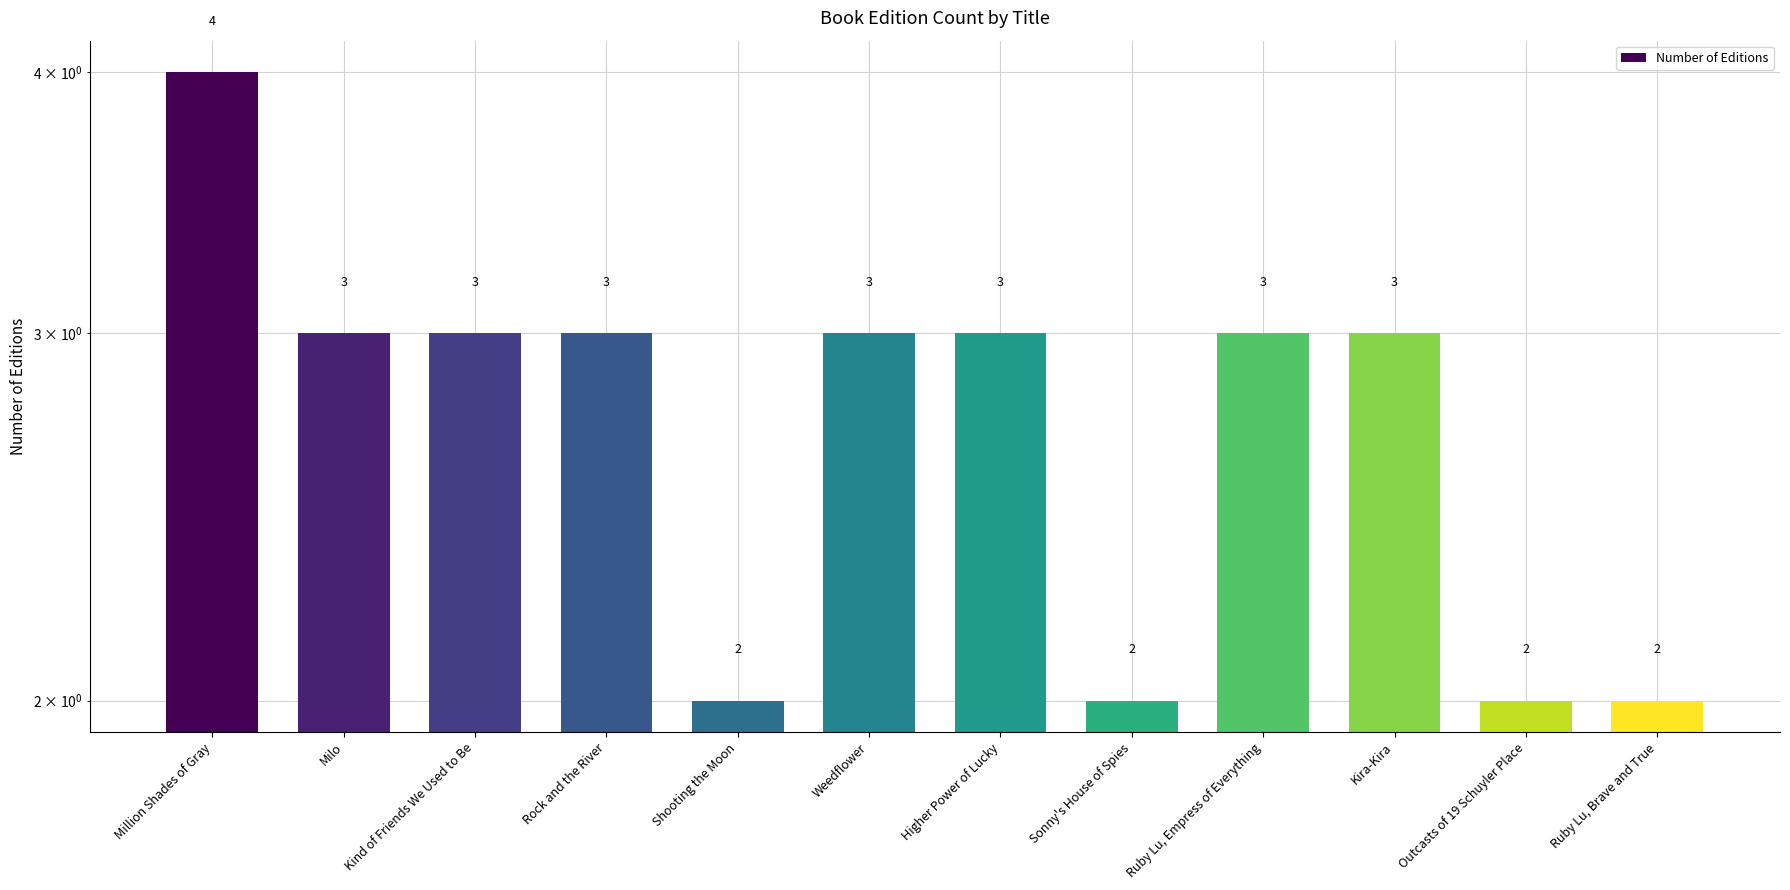

What is the approximate value at Sonny's House of Spies?

2